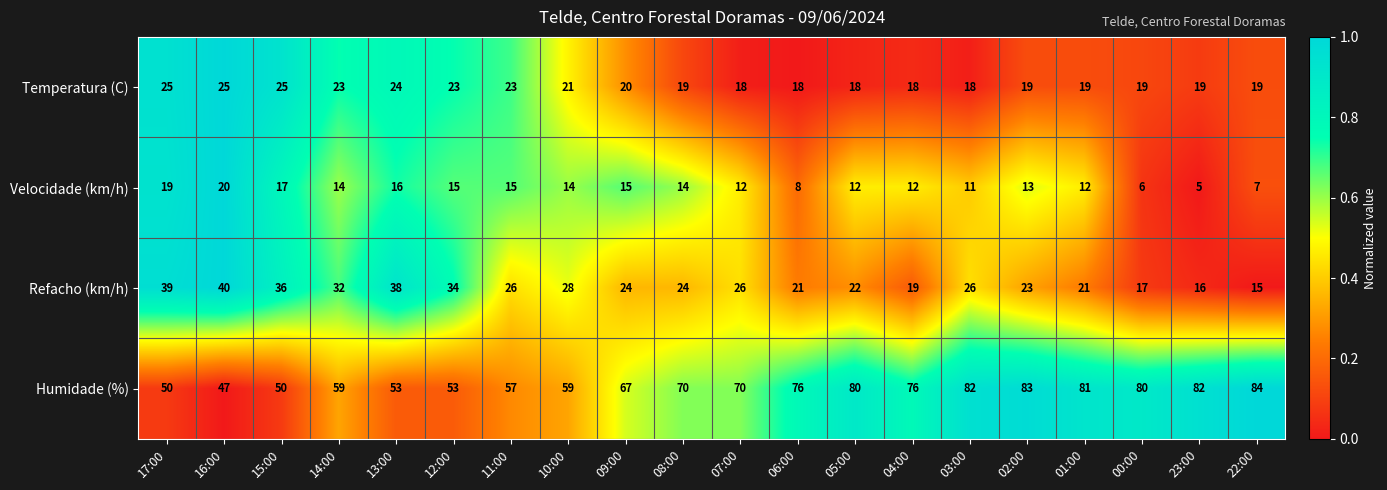

How many data points does each series have?

20